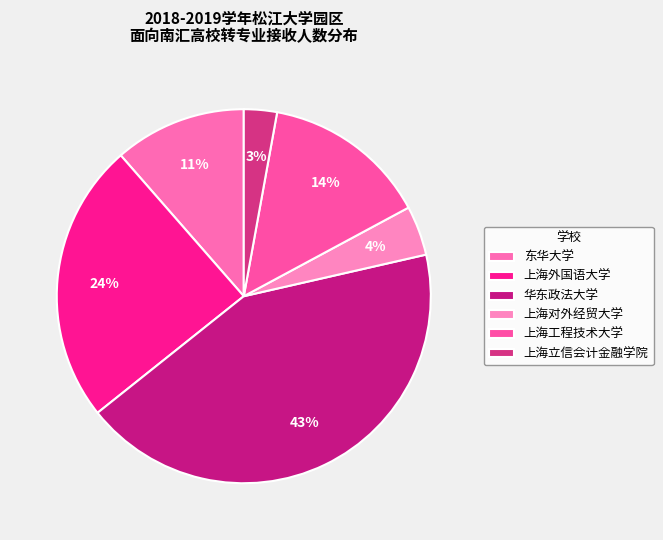

How many segments does this pie chart have?

6